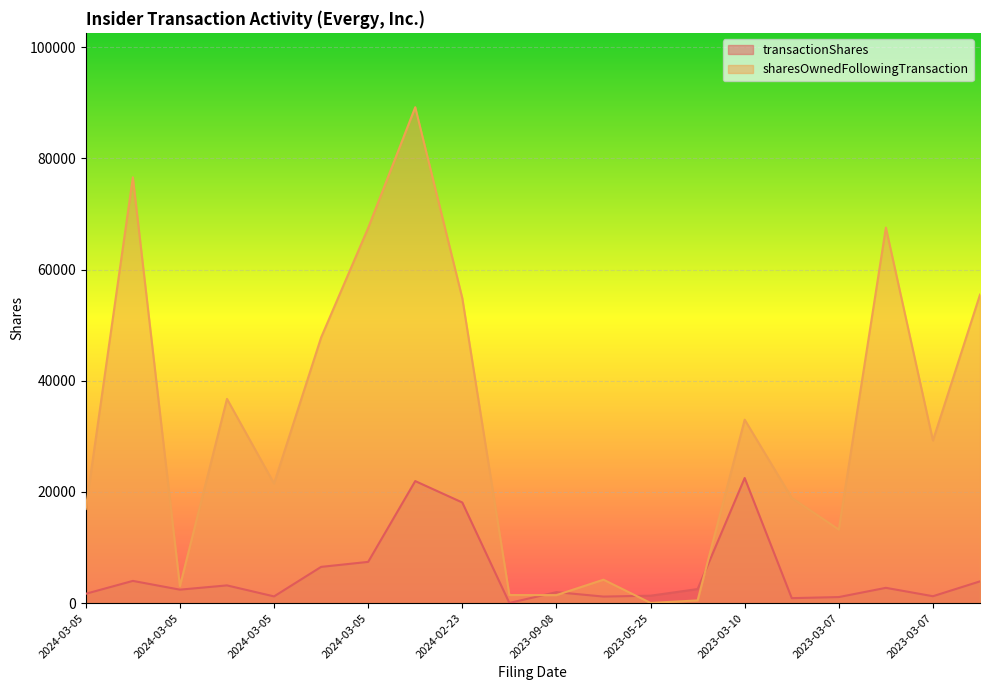

Which series ends up on top after the final intersection of sharesOwnedFollowingTransaction and transactionShares?

sharesOwnedFollowingTransaction